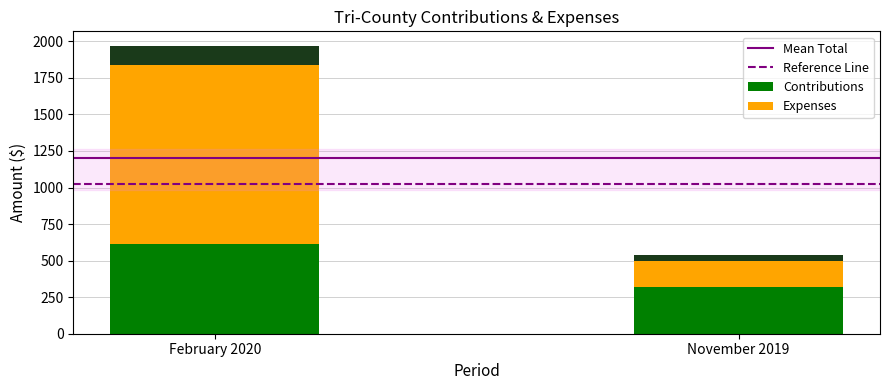

What is the minimum value shown in the chart?

203.5